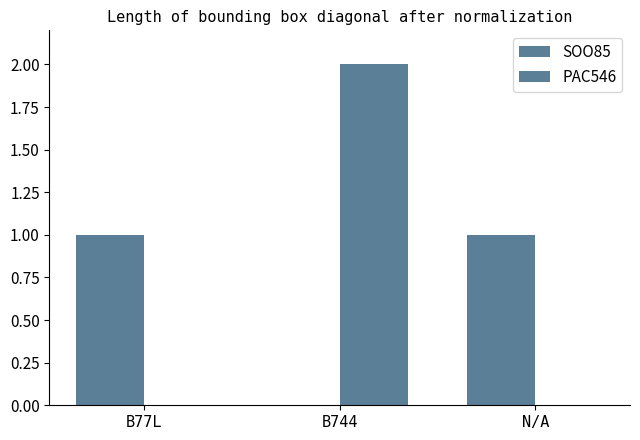

What is the difference between the SOO85 values at B77L and B744?

1